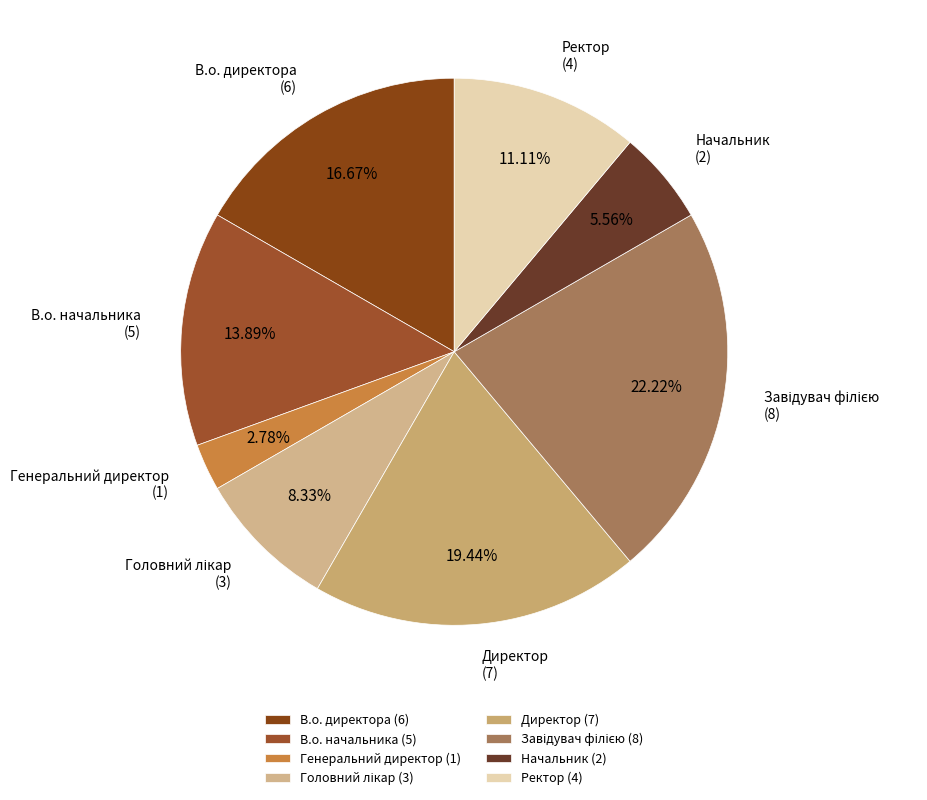

Approximately how many times larger is the value at Начальник compared to Ректор?

0.5